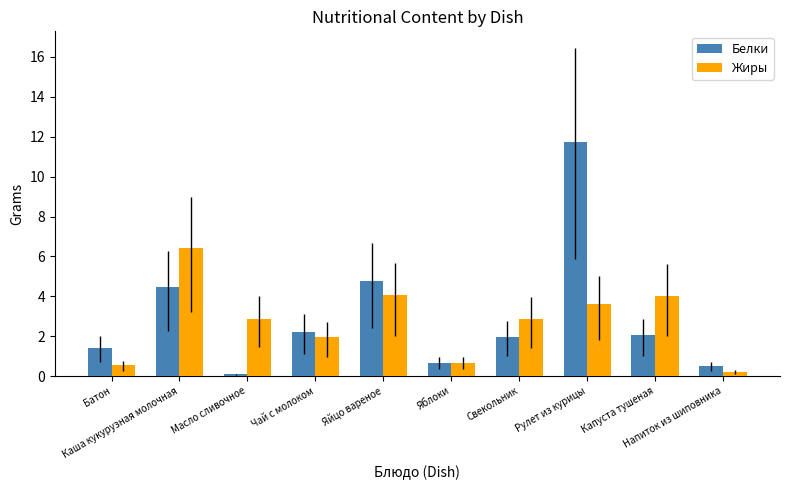

Which series has the largest range (max minus min)?

Белки